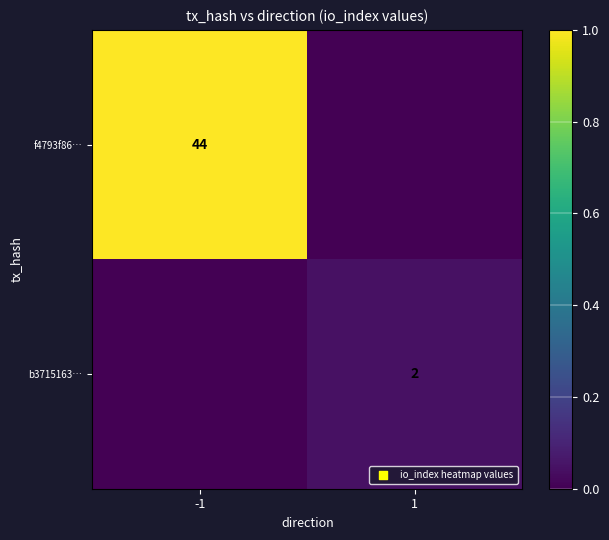

True or false: f4793f86… has a value of 24 at -1.

False